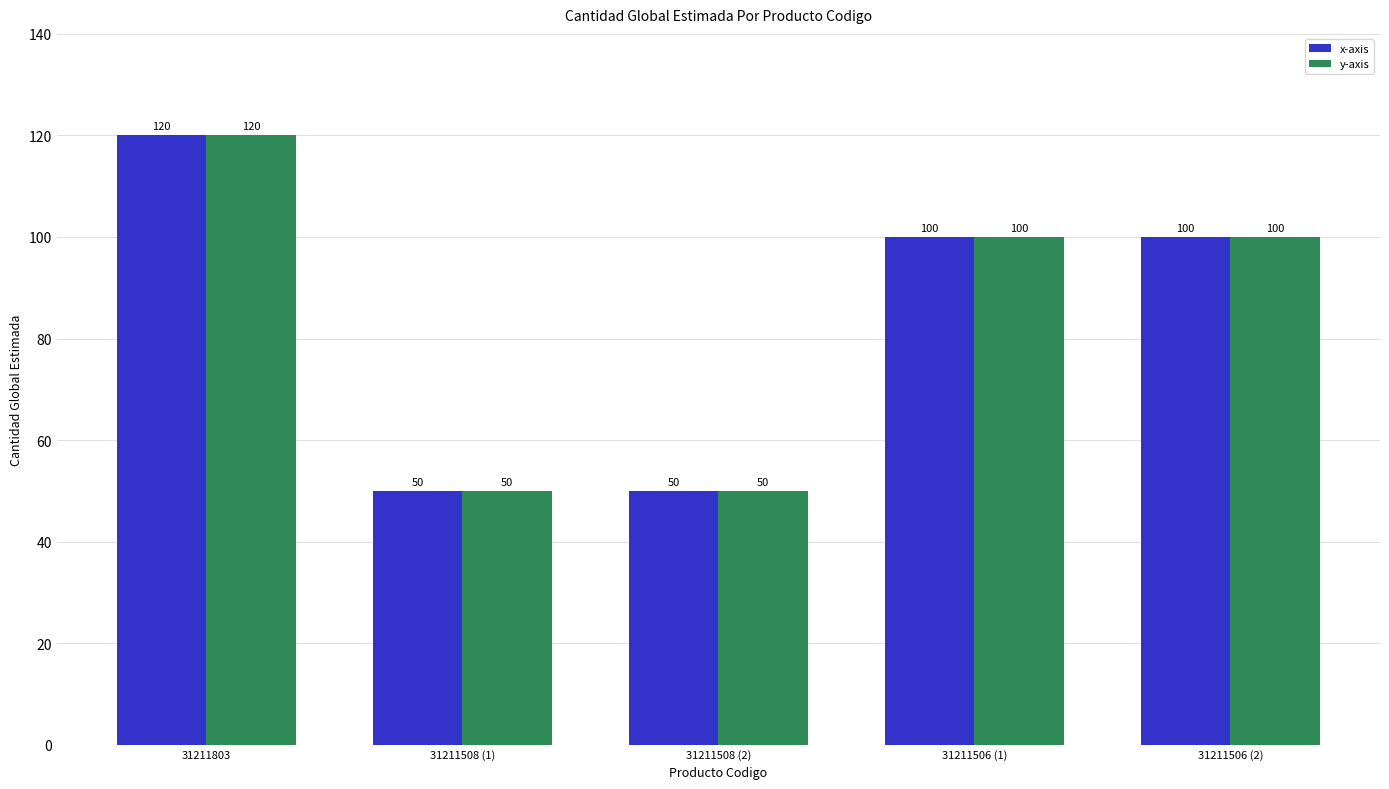

Reading right to left, list all the values displayed in this chart.

x-axis: 31211506 (2)=100	31211506 (1)=100	31211508 (2)=50	31211508 (1)=50	31211803=120
y-axis: 31211506 (2)=100	31211506 (1)=100	31211508 (2)=50	31211508 (1)=50	31211803=120